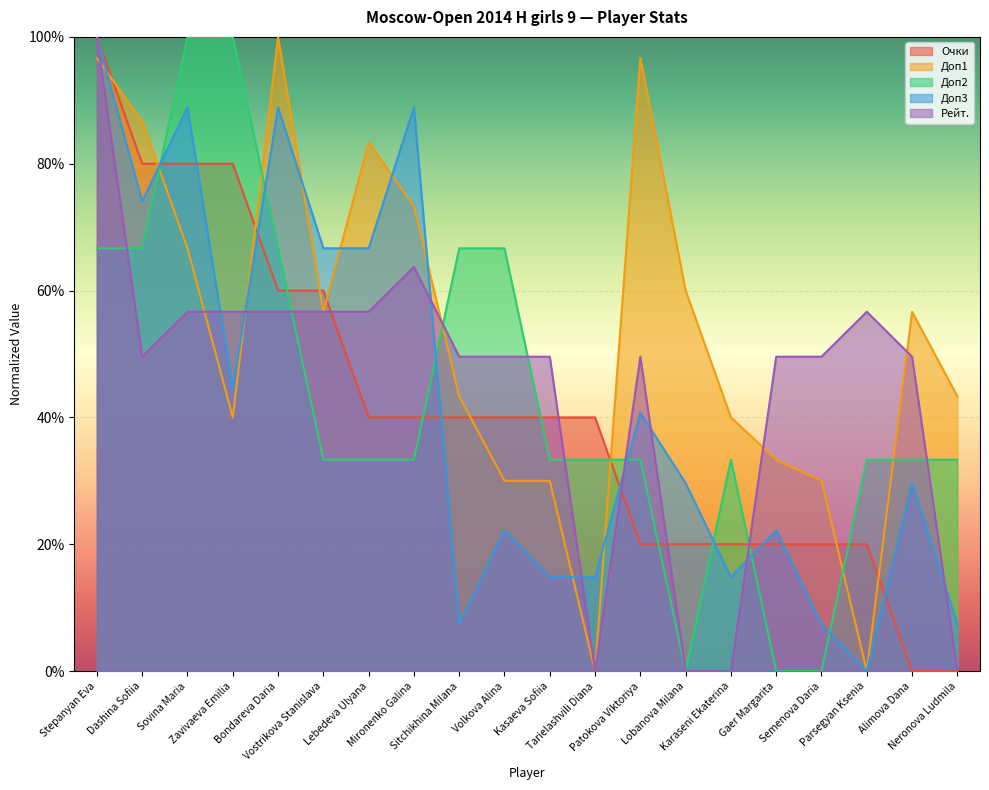

At how many categories does at least one series exceed 0?

20